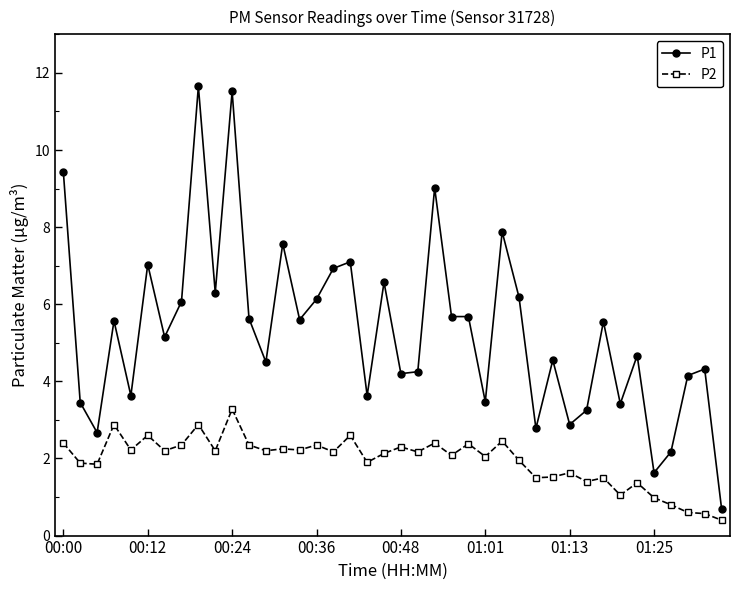

List the series in order of their peak value, highest first.

P1, P2